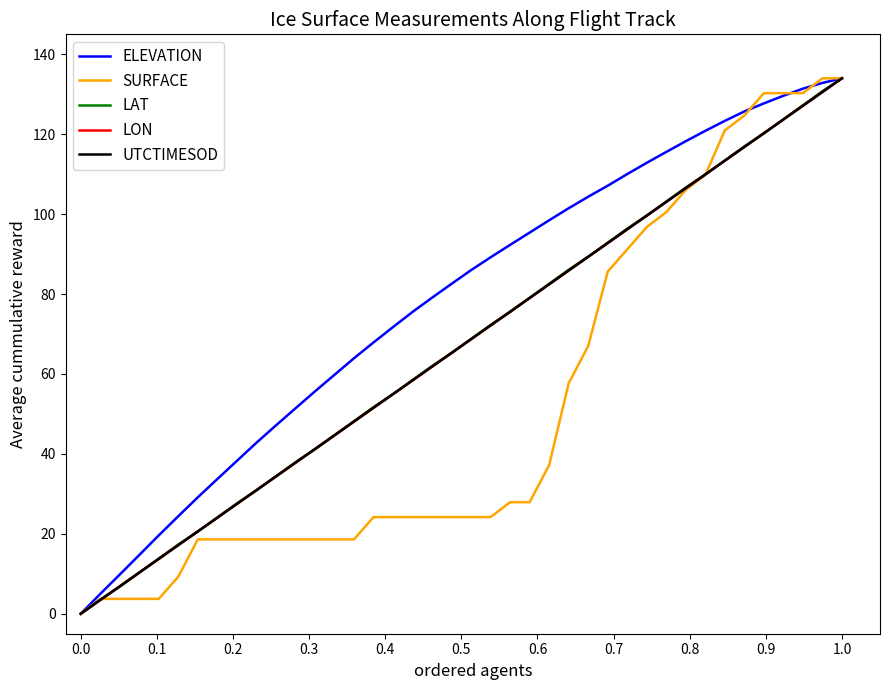

What is the highest value of the ELEVATION series?

134.0